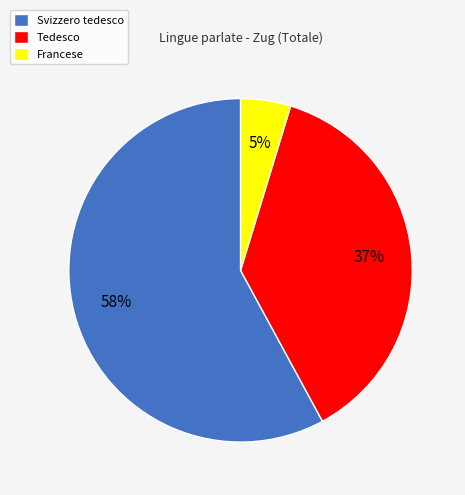

To the nearest percent, what is the difference between the largest and smallest slice percentages?

53%